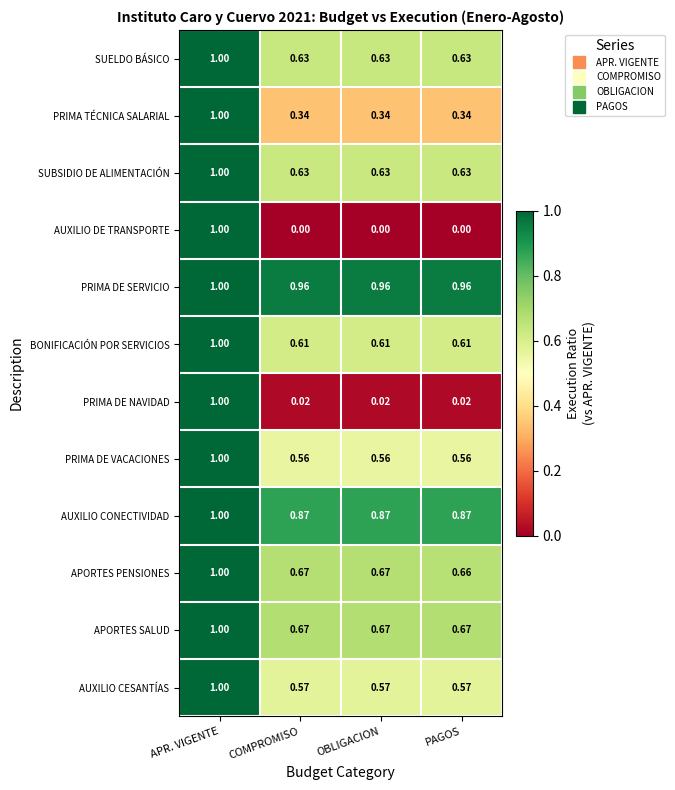

At which category is the sum across all series the highest?

APR. VIGENTE